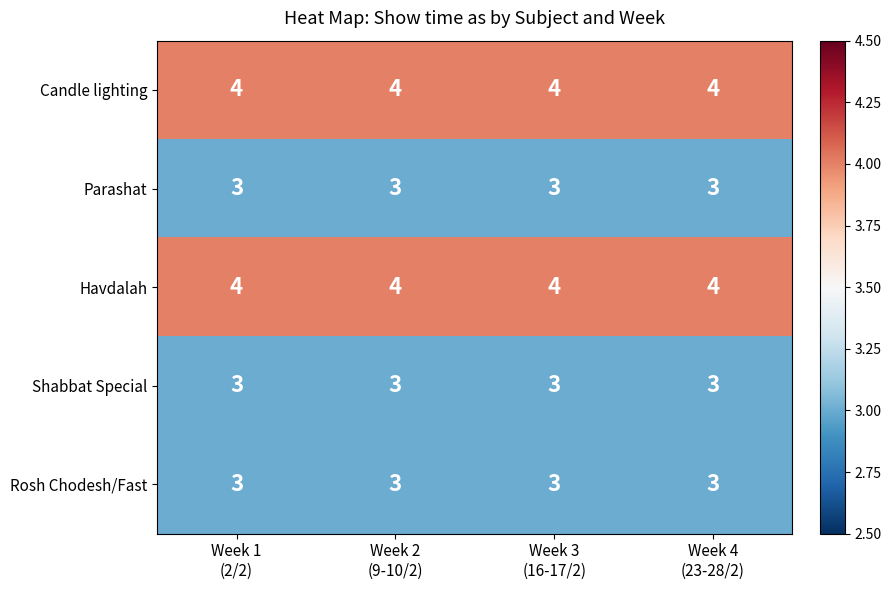

What is the minimum value for Candle lighting?

4